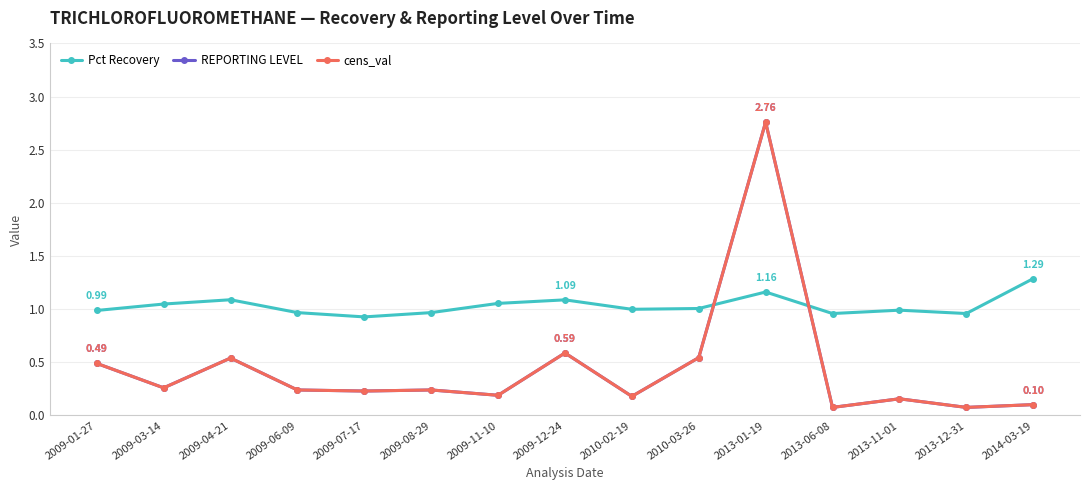

Is this an area chart (filled region under the line)?

No